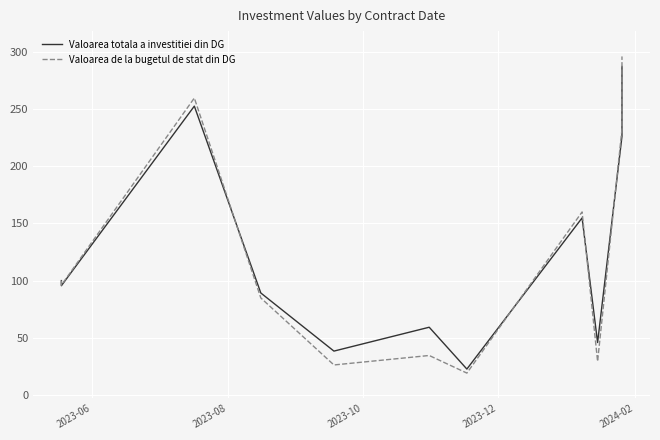

Is the value of Valoarea de la bugetul de stat din DG at 7 greater than the value of Valoarea totala a investitiei din DG at 2023-12?

No